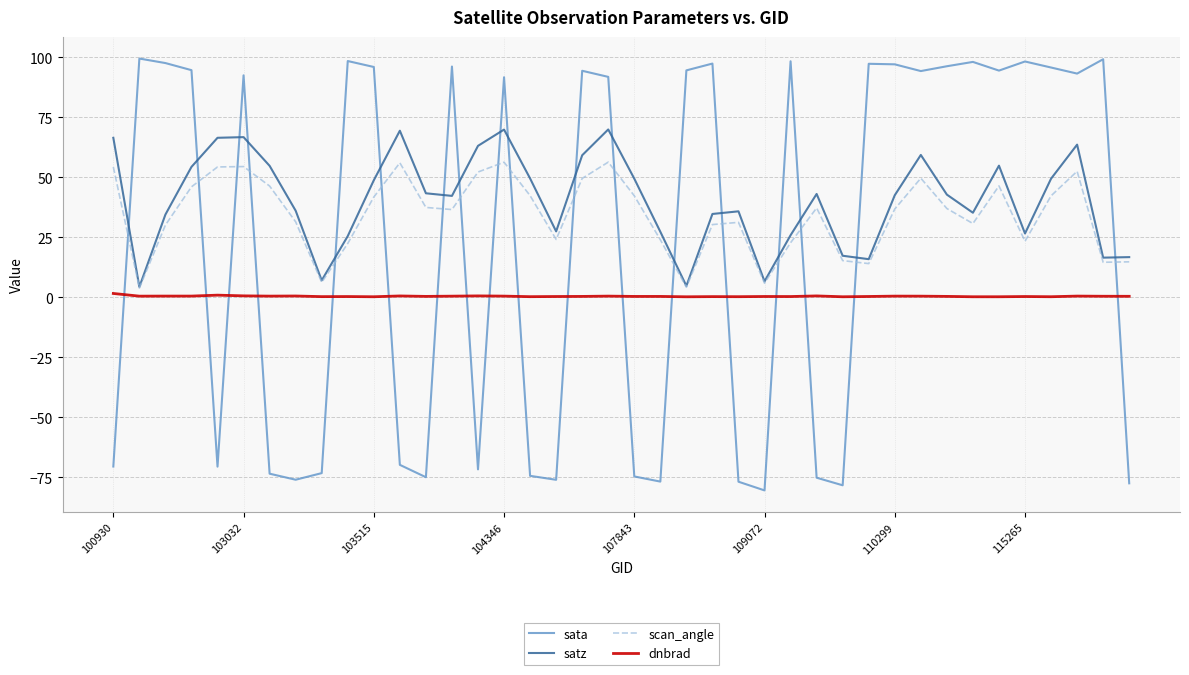

List the series in order of their overall mean, highest first.

satz, scan_angle, sata, dnbrad